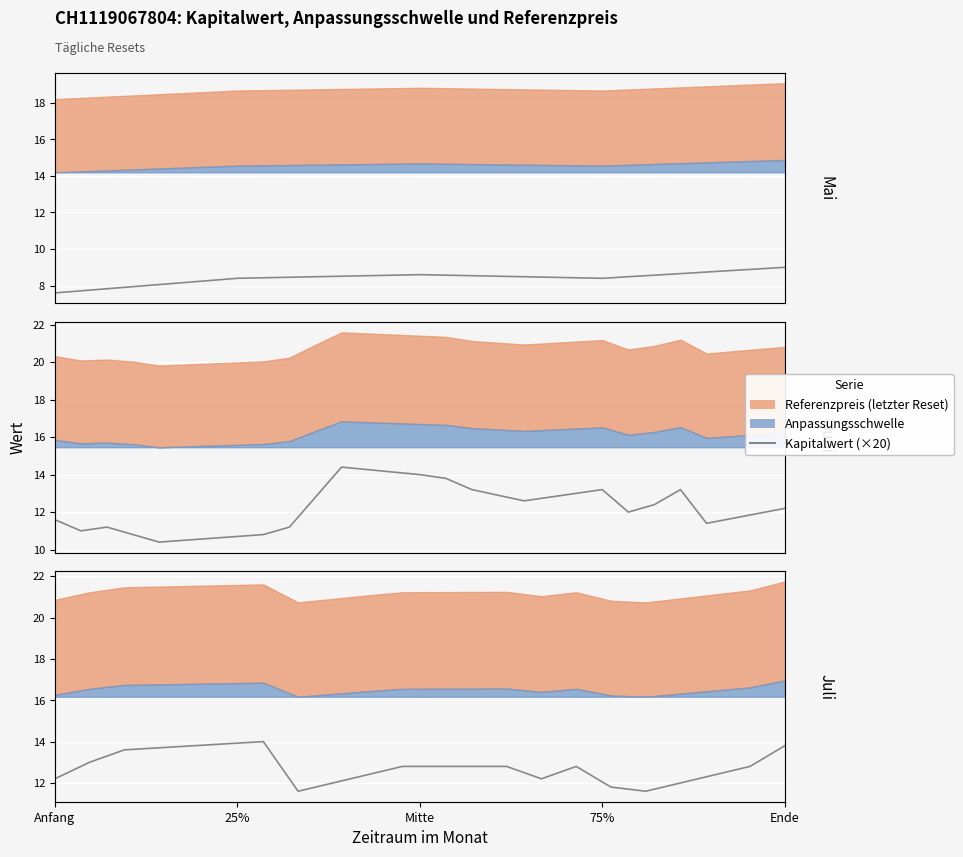

Is it true that the value at 75% is 12.1?

False